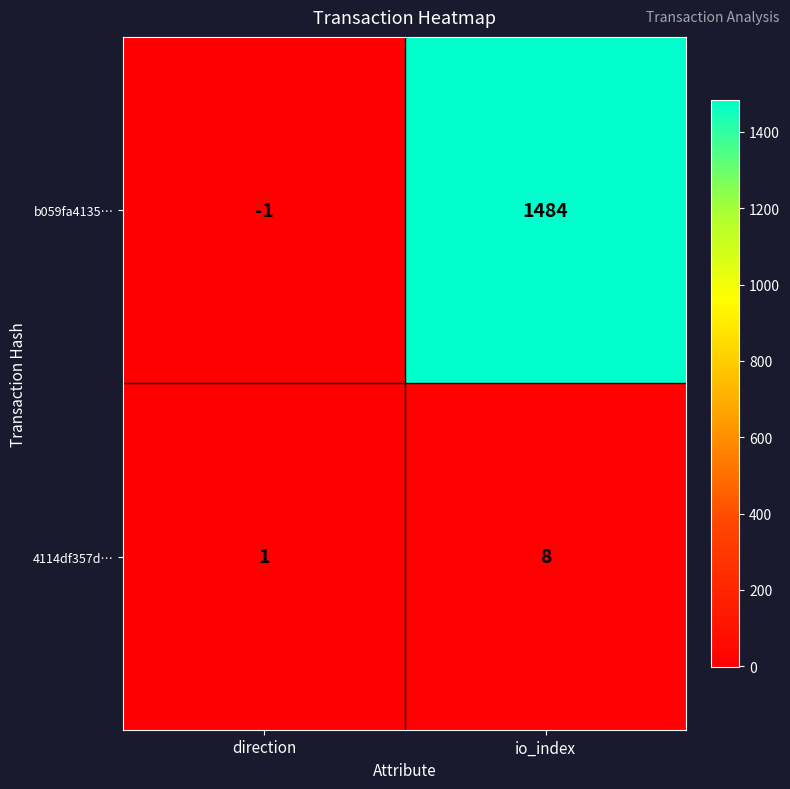

What is the sum of all 4114df357d… values?

9